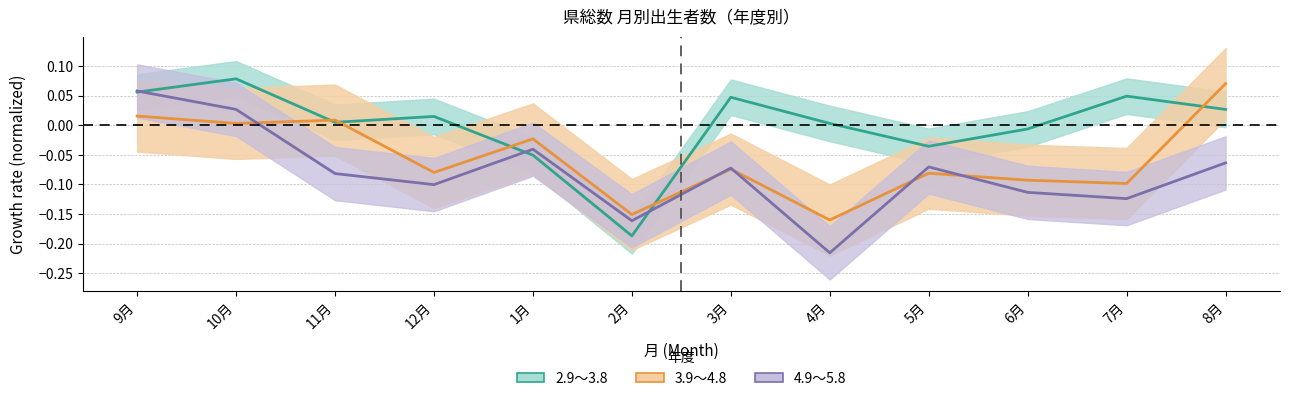

Which series changed the most between 1月 and 3月?

2.9～3.8